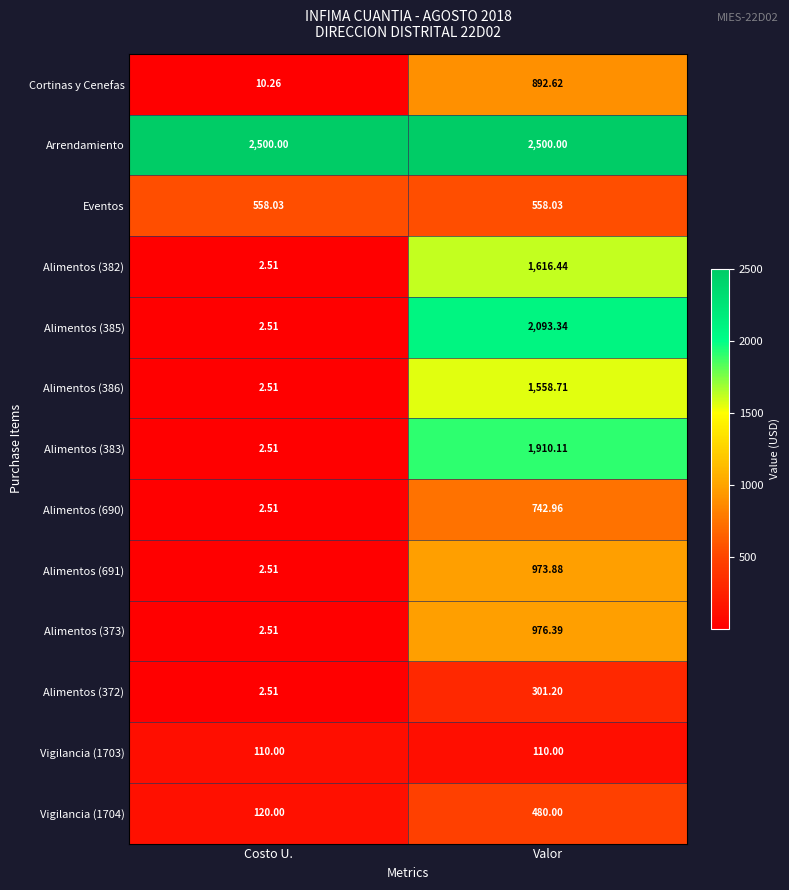

Which category has the lowest value in the Vigilancia (1704) series?

Costo U.